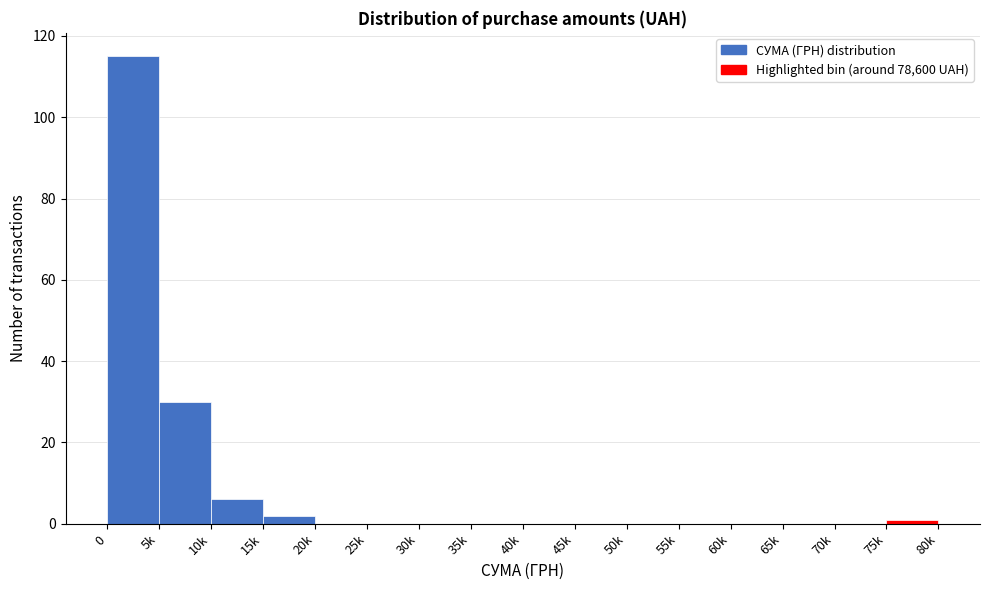

Reading right to left, extract all data points from this chart.

75k=1	70k=0	65k=0	60k=0	55k=0	50k=0	45k=0	40k=0	35k=0	30k=0	25k=0	20k=0	15k=2	10k=6	5k=30	0=115